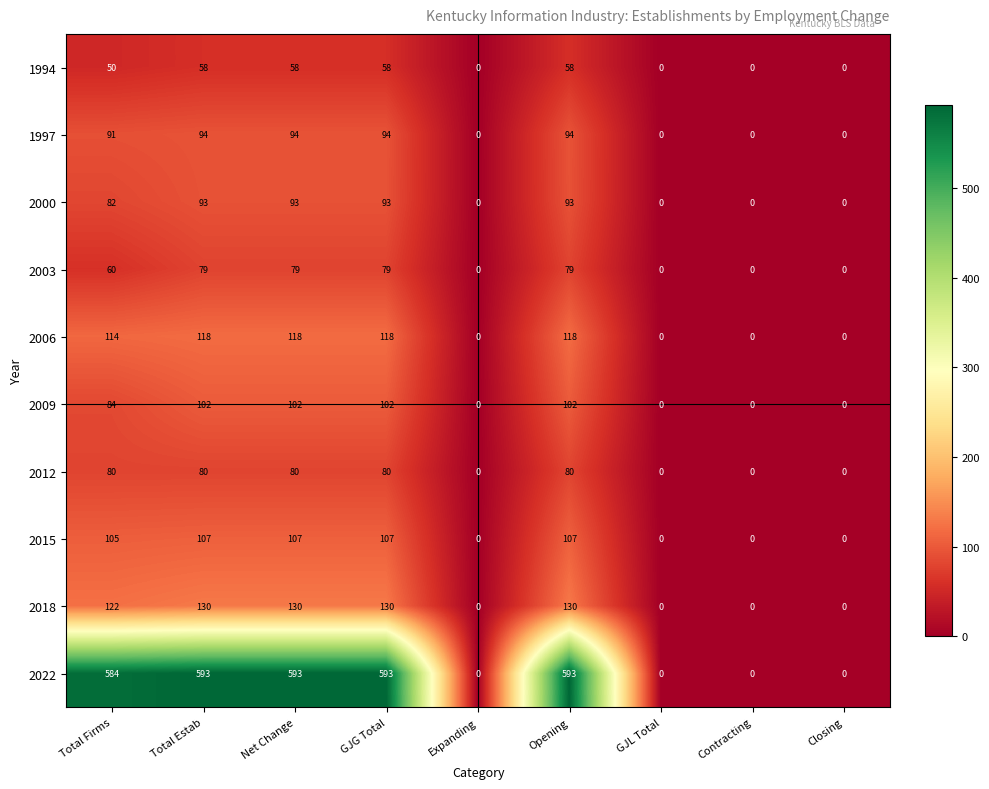

What is the difference between the highest and lowest values at Total Firms?

534